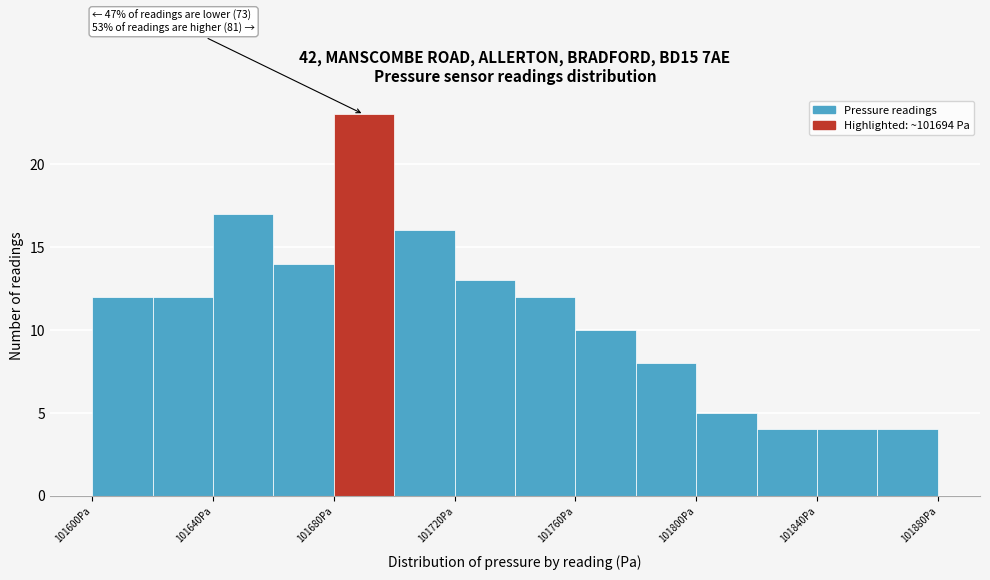

Over which range of the x-axis is the bar tallest?

101680 to 101700